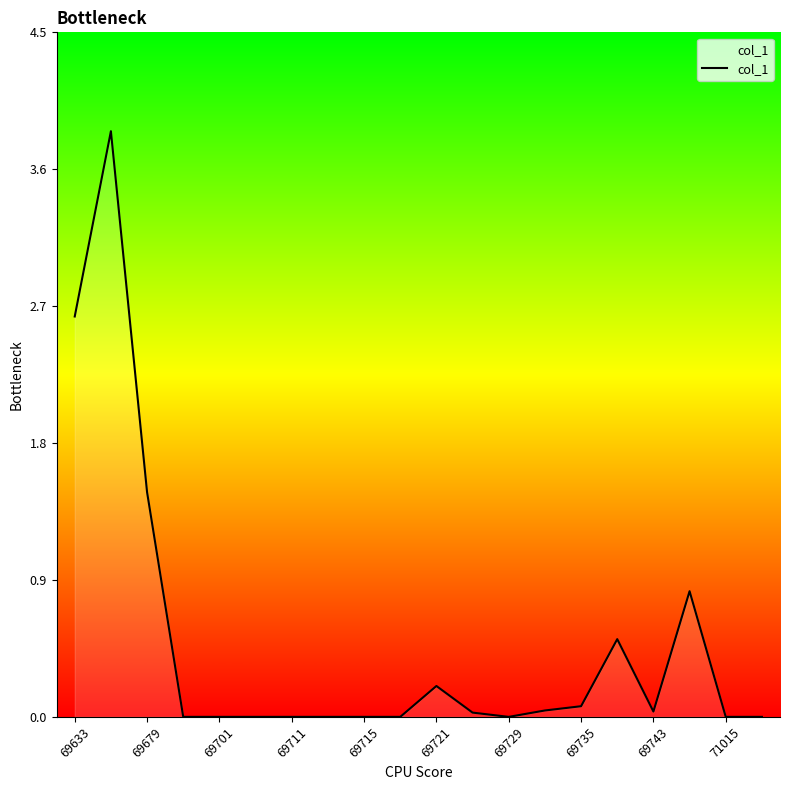

What is the change in value from 69679 to 71015?

-1.5